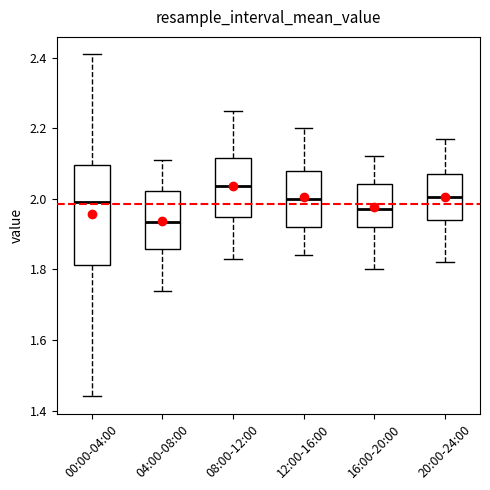

Reading left to right, transcribe this box plot: for each box, give where its median line is, the range the box spans, and where its two whiskers end, as read against the y-axis. The values are not printed on the chart, so give them approximately, as read against the axis.

00:00-04:00: median 2.00, box 1.82 to 2.10, whiskers 1.44 to 2.42
04:00-08:00: median 1.94, box 1.86 to 2.02, whiskers 1.74 to 2.12
08:00-12:00: median 2.04, box 1.94 to 2.12, whiskers 1.84 to 2.26
12:00-16:00: median 2.00, box 1.92 to 2.08, whiskers 1.84 to 2.20
16:00-20:00: median 1.98, box 1.92 to 2.04, whiskers 1.80 to 2.12
20:00-24:00: median 2.00, box 1.94 to 2.08, whiskers 1.82 to 2.18